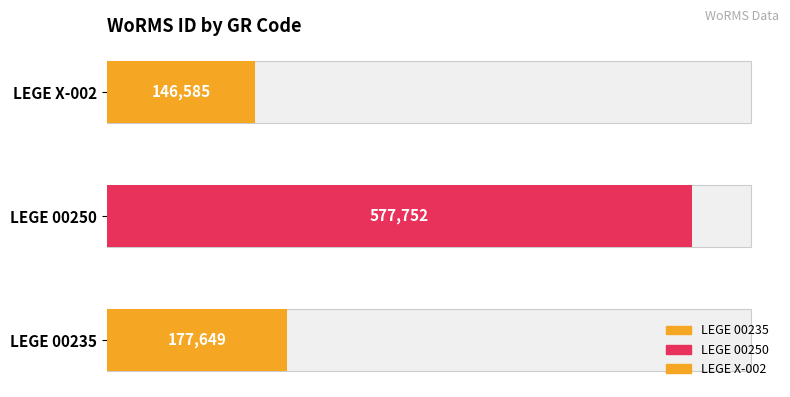

What position from the right is LEGE X-002?

1